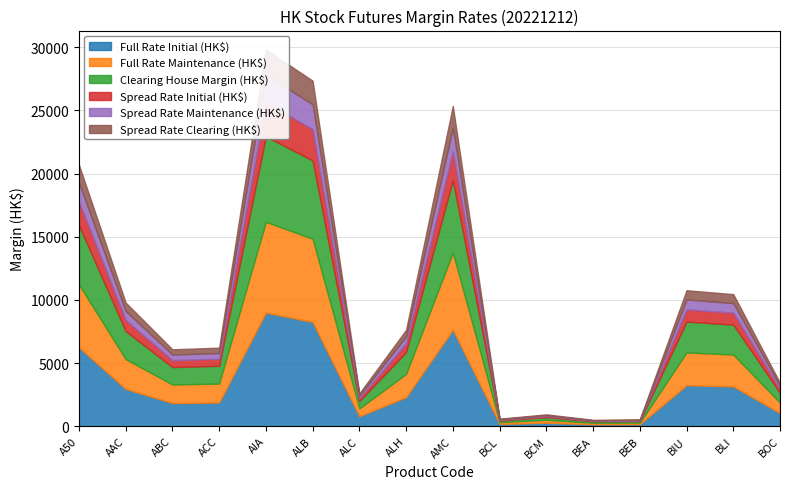

Where does the Spread Rate Maintenance (HK$) series first go above 552?

A50